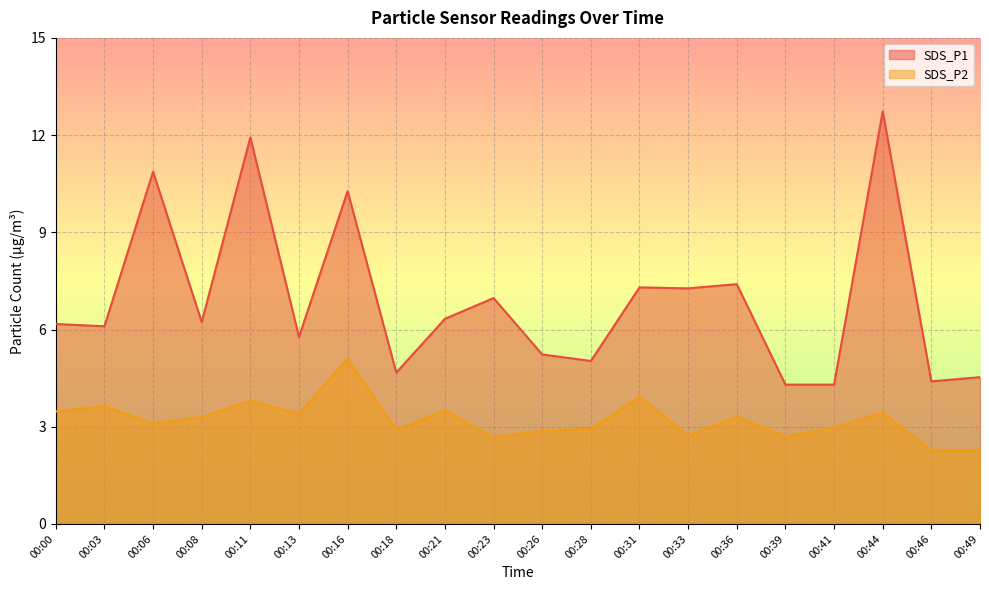

Rank the series by their average value, from highest to lowest.

SDS_P1, SDS_P2